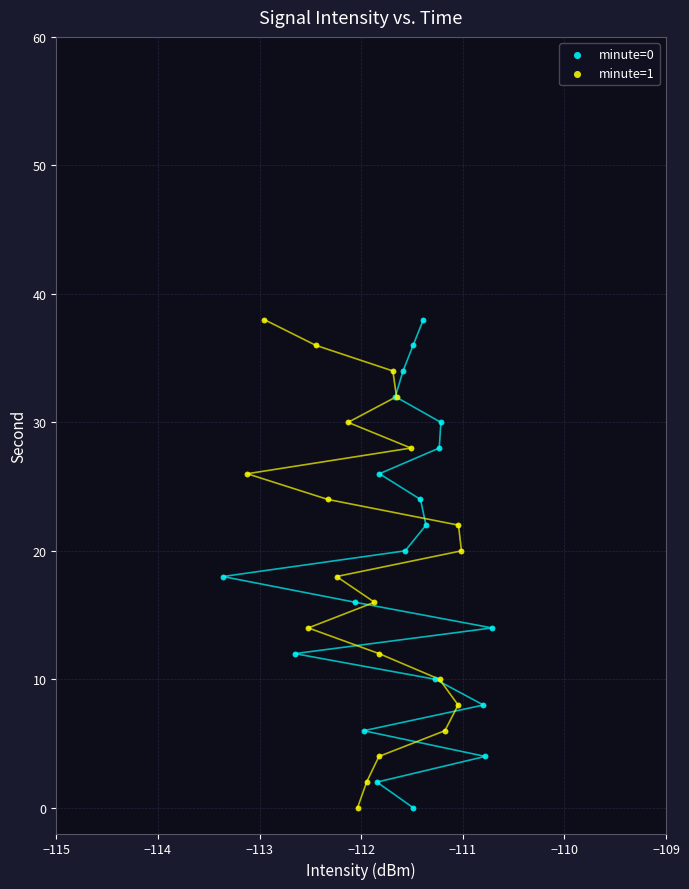

What are all the series names shown in the legend?

minute=0, minute=1